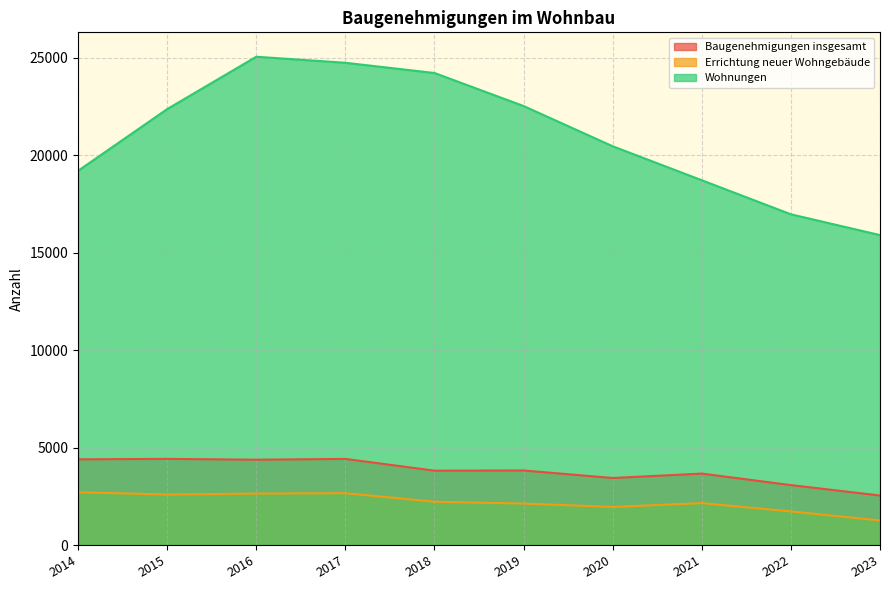

Which category has the lowest value in the Errichtung neuer Wohngebäude series?

2023